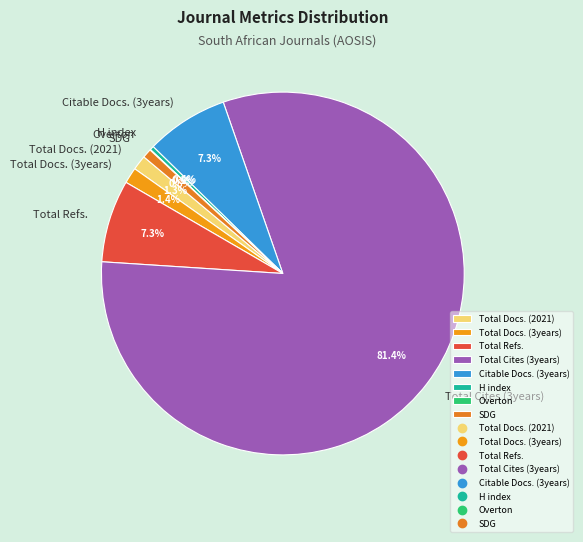

How much of the chart is everything except H index?

99.6%